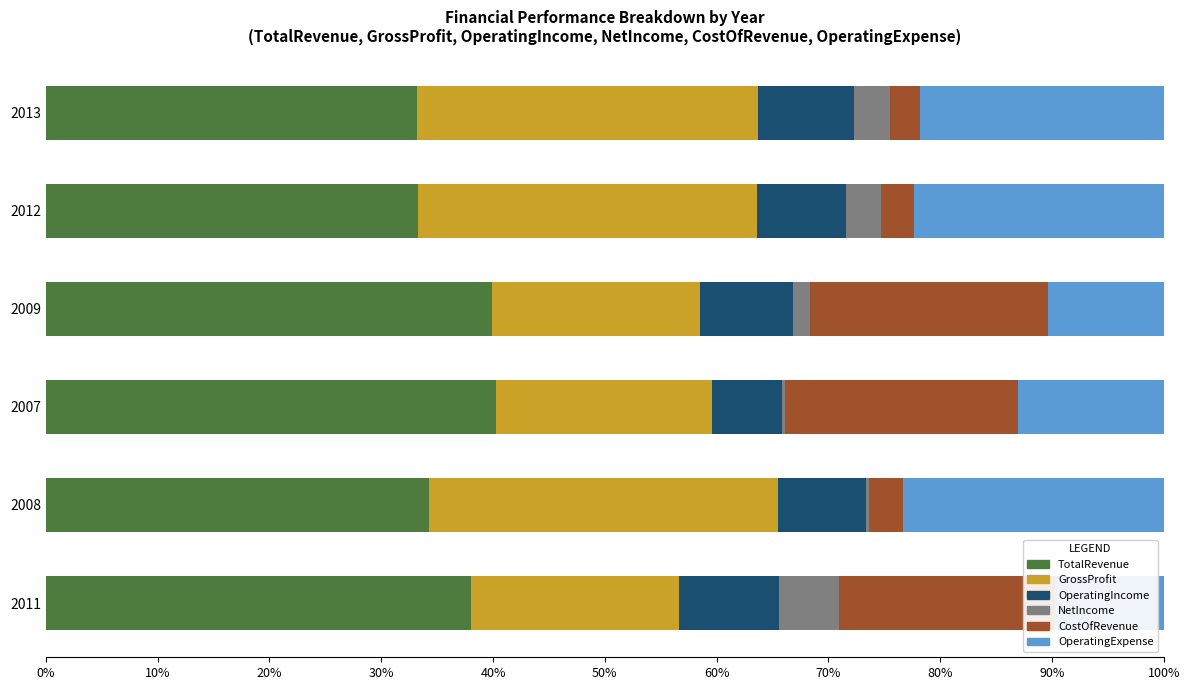

What is the total value across all series at 2011?

100.0